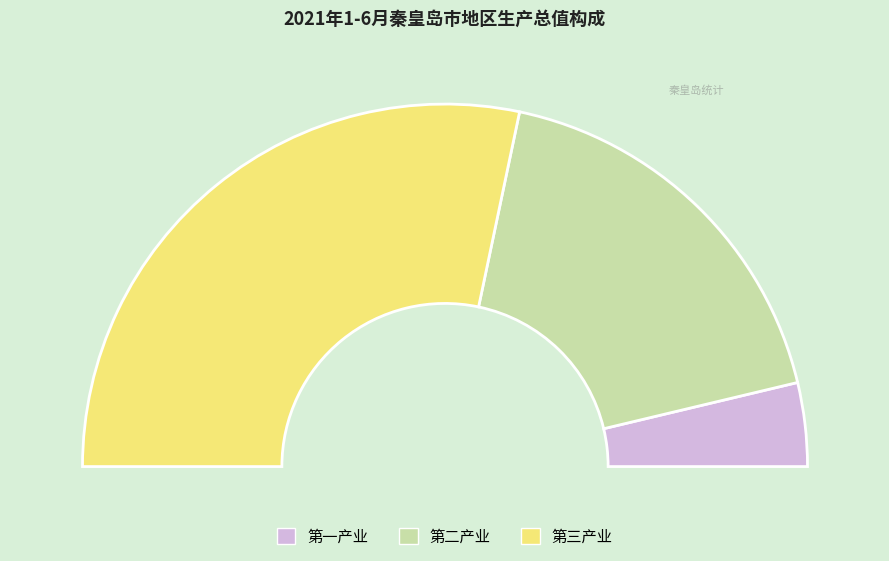

To the nearest percent, what is the difference between the 第二产业 and 第三产业 slice percentages?

21%